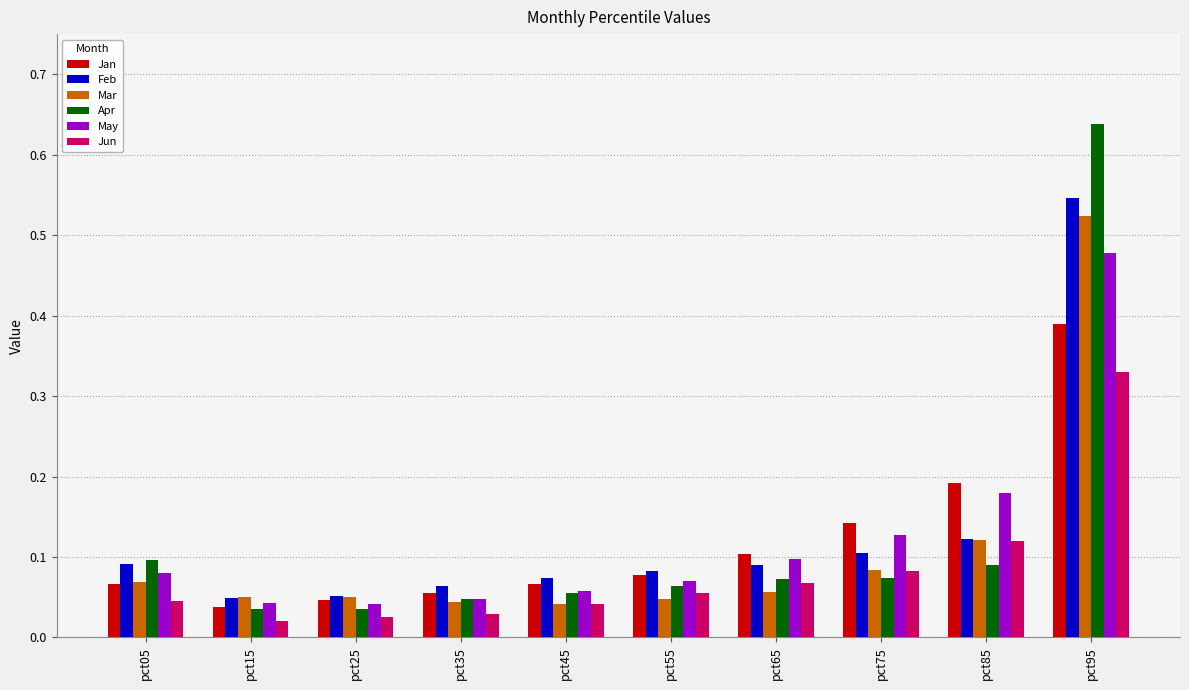

What is the sum of all Jan values?

1.2